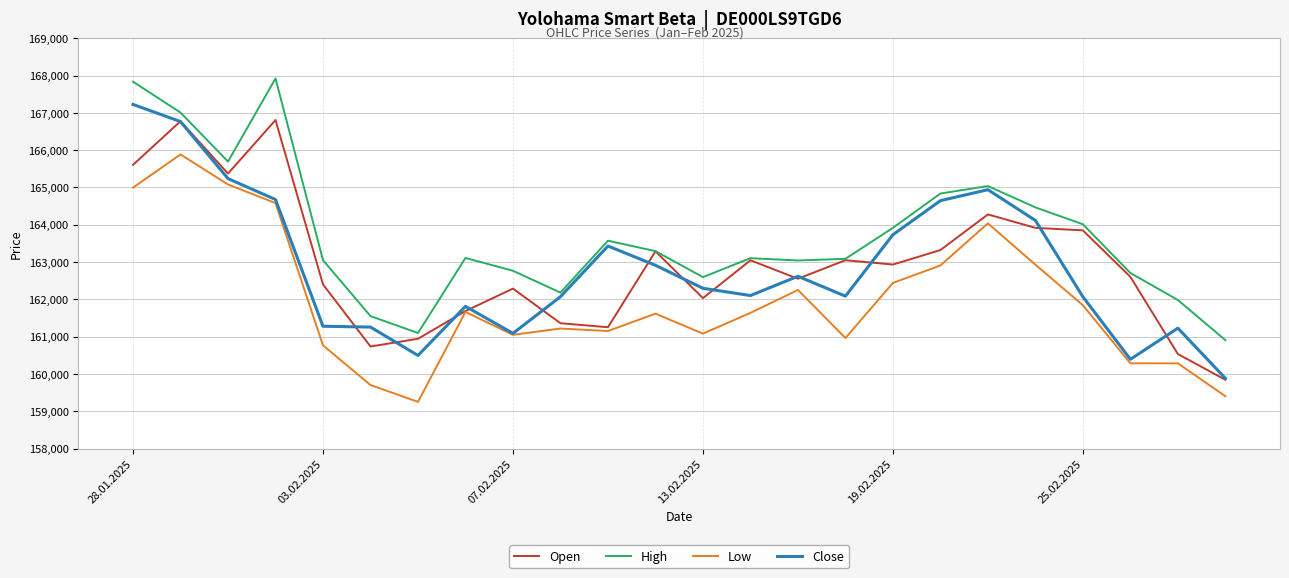

Which series has the largest total across all categories?

High